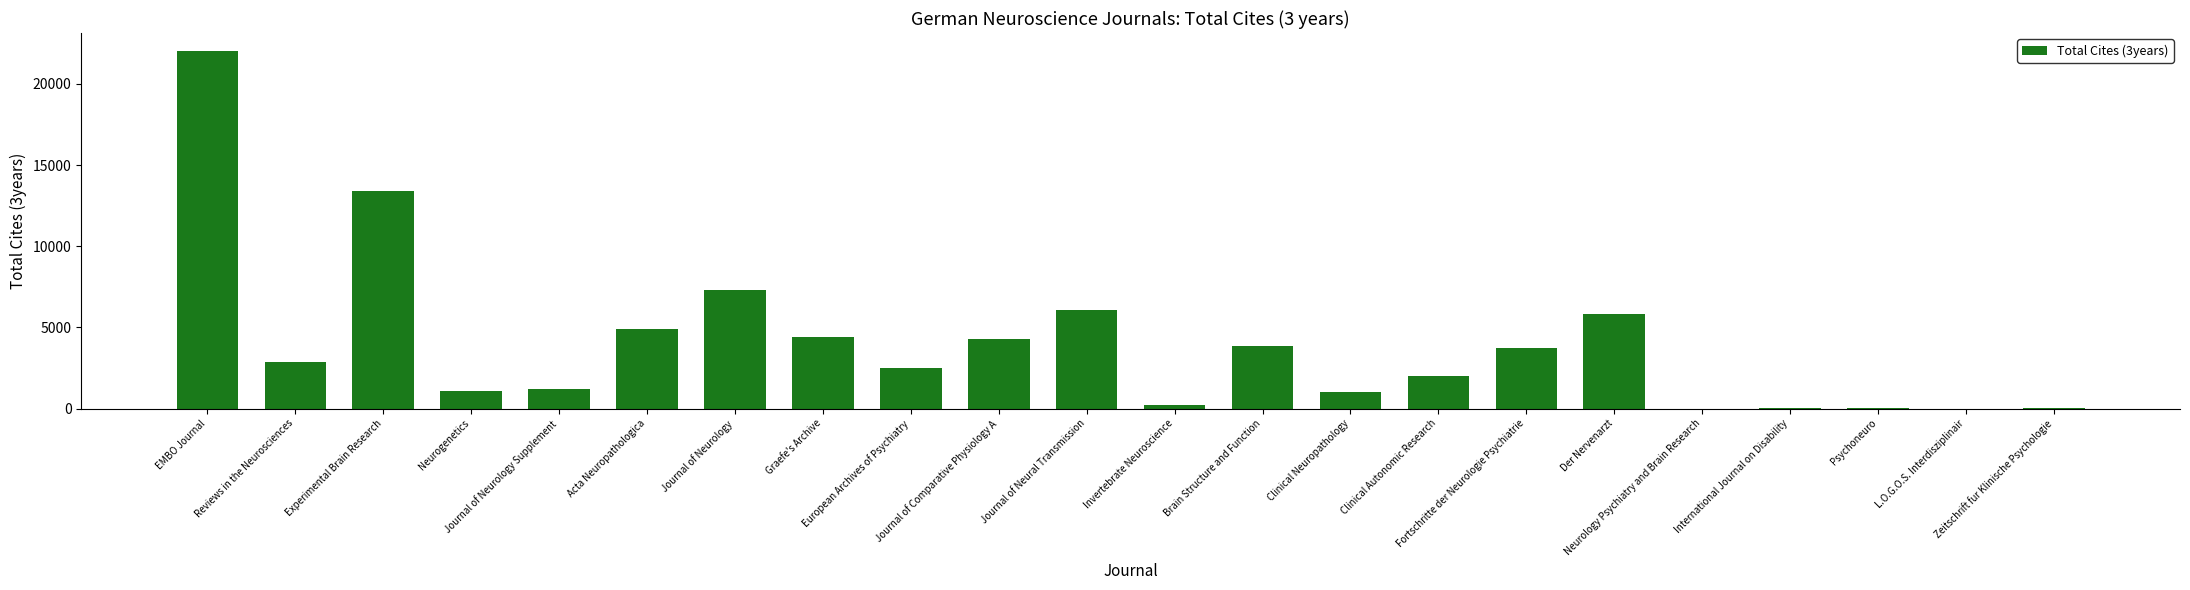

What is the sum of all values?

86712